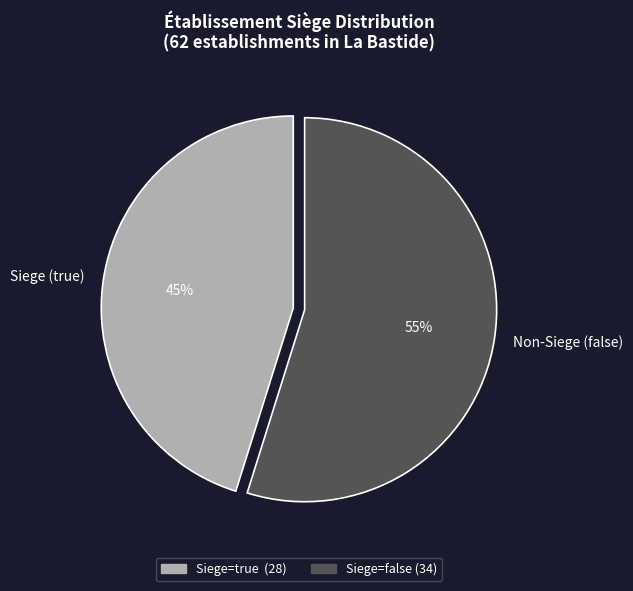

Which slice represents more than half of the pie?

Non-Siege (false)